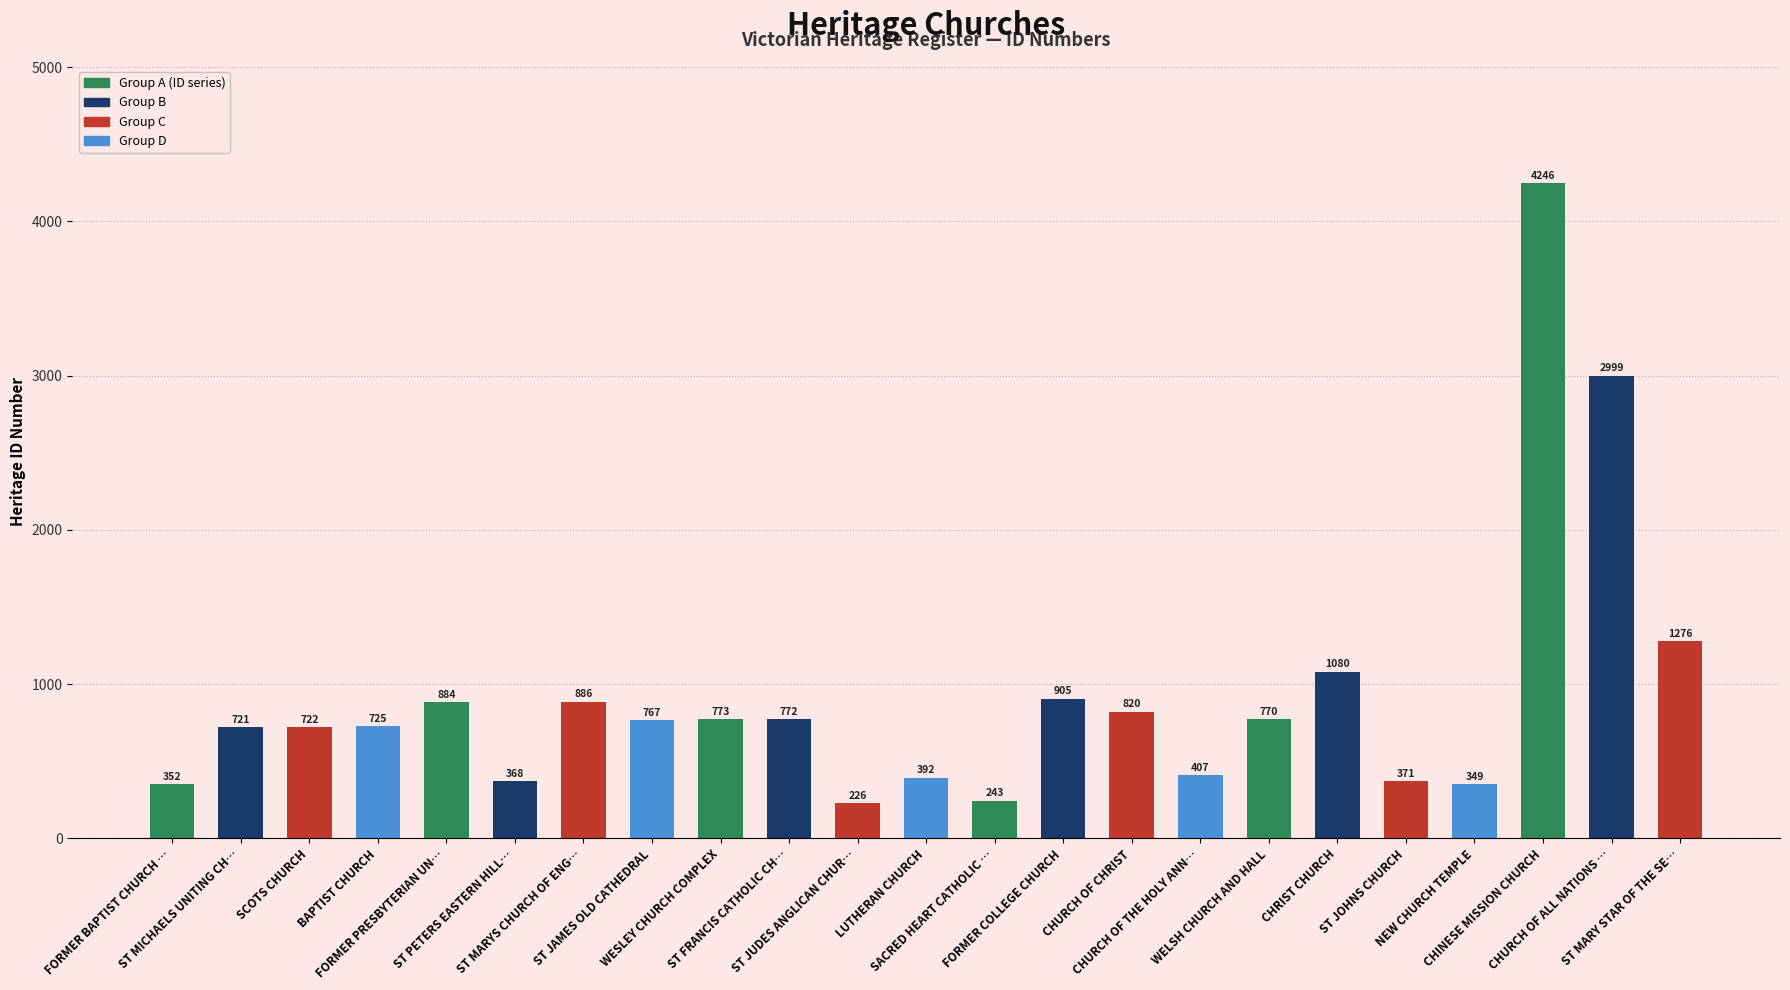

Where does the data first go above 767?

FORMER PRESBYTERIAN UN…